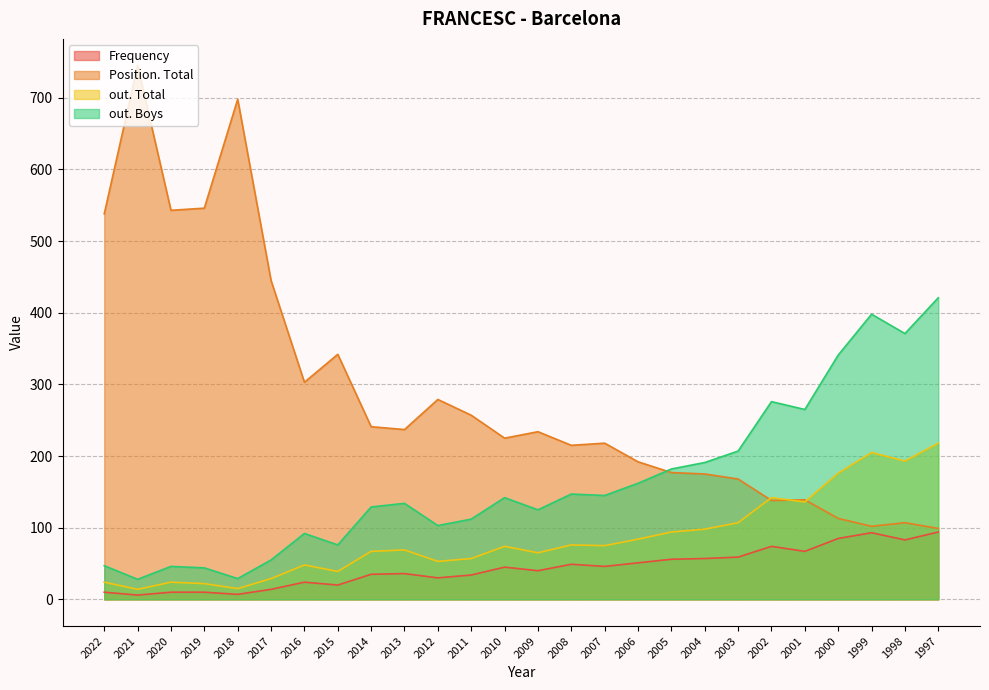

Which category has the lowest value in the out. Boys series?

2021